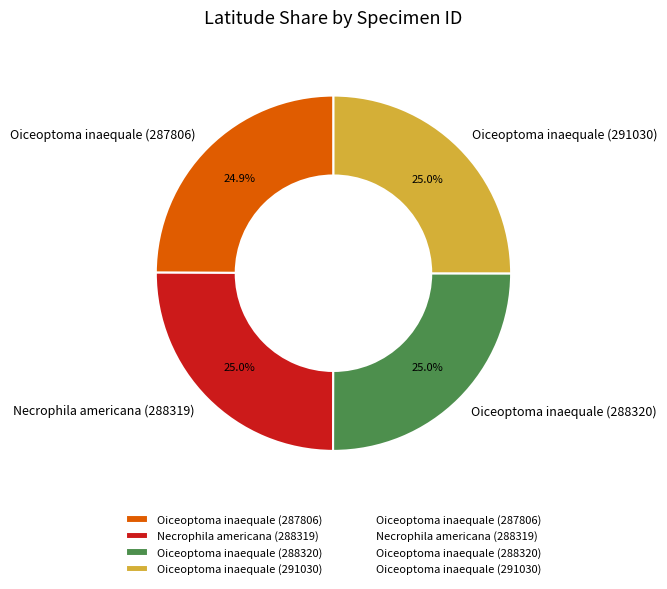

What is the ratio of the value at Oiceoptoma inaequale (291030) to the value at Oiceoptoma inaequale (287806)?

1.0